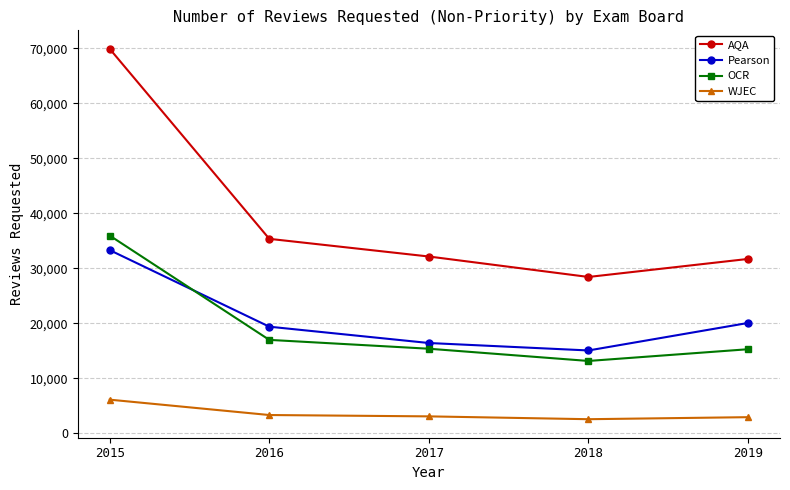

True or false: AQA has more than 1 interior local peaks.

False